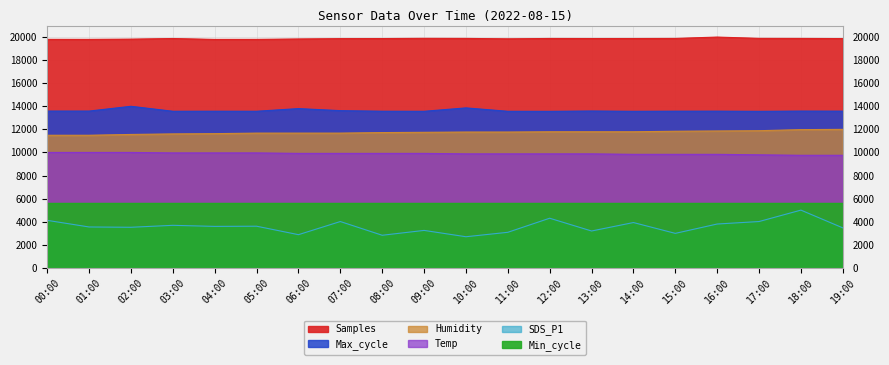

At which category is the sum across all series the highest?

18:00